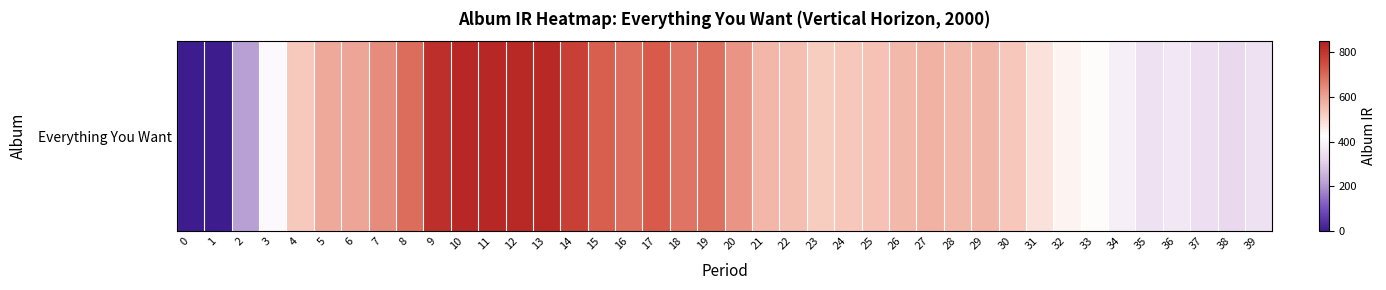

Reading right to left, extract all data points from this chart.

39=350.7	38=326.7	37=342.7	36=366.3	35=351.1	34=387.3	33=429.4	32=447.0	31=481.5	30=532.1	29=566.1	28=559.2	27=573.8	26=558.4	25=542.7	24=532.6	23=522.0	22=549.8	21=562.0	20=627.9	19=689.9	18=681.3	17=724.4	16=691.9	15=719.2	14=777.4	13=827.3	12=827.9	11=832.4	10=833.4	9=814.0	8=694.1	7=641.8	6=594.9	5=588.5	4=530.0	3=411.5	2=213.4	1=0.0	0=0.0